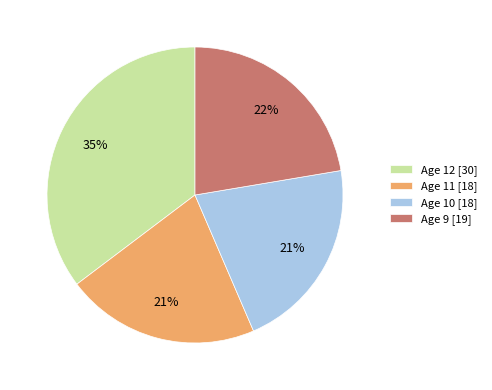

Count the number of slices in the pie.

4